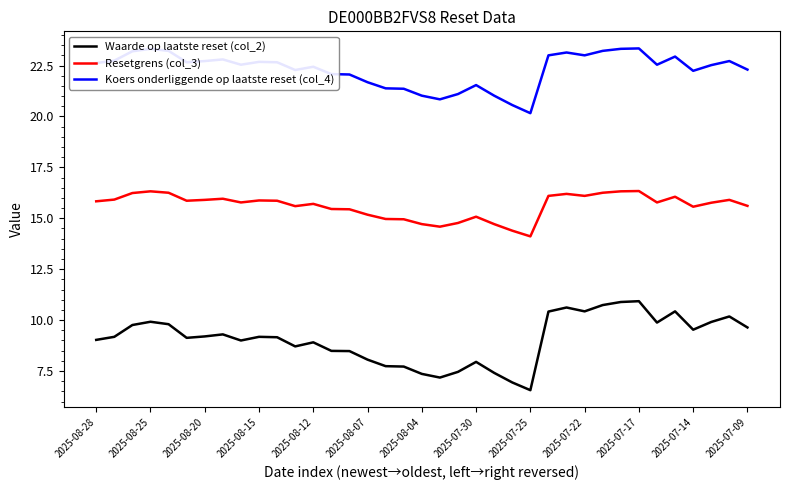

Which series has the largest total across all categories?

Koers onderliggende op laatste reset (col_4)